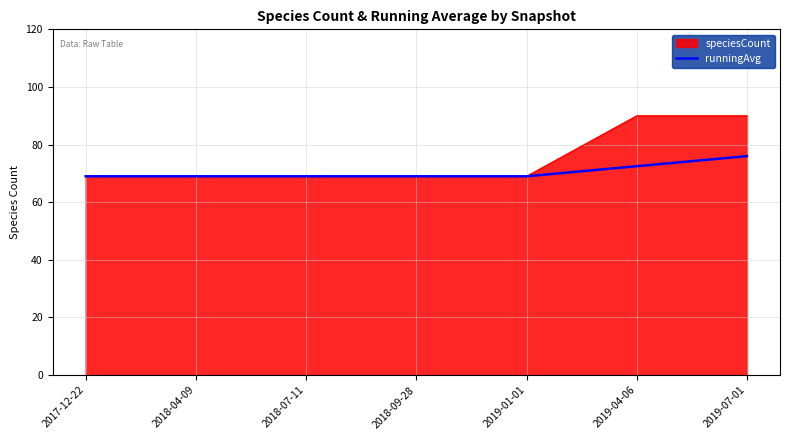

True or false: speciesCount has a value of 52.4 at 2019-04-06.

False